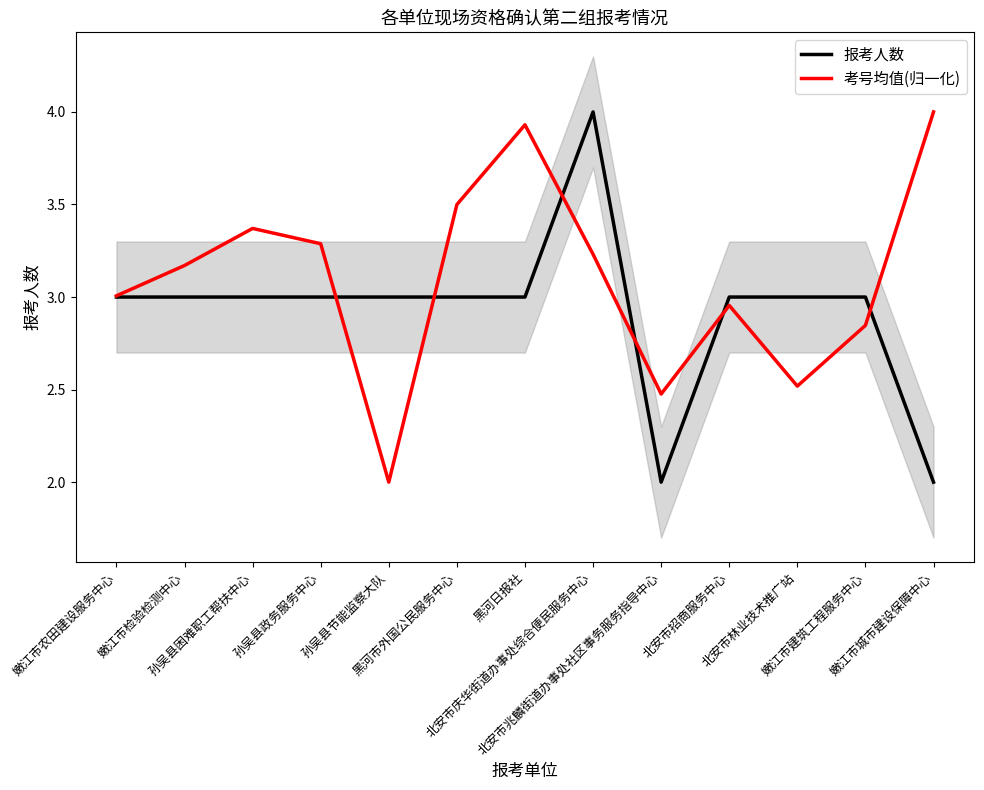

True or false: 考号均值(归一化) and 报考人数 cross at least once.

True